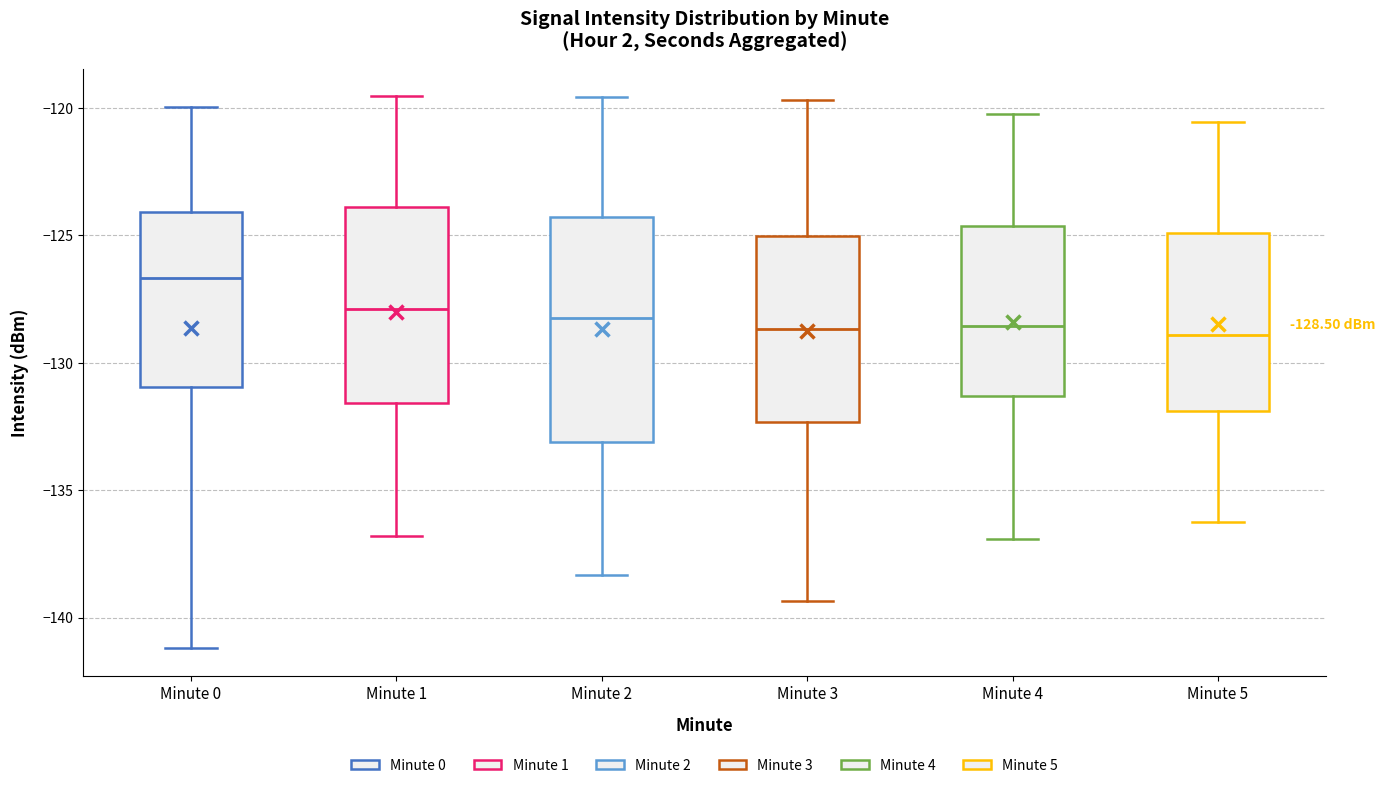

Which box is the tallest, from its lower edge to its upper edge?

Minute 2